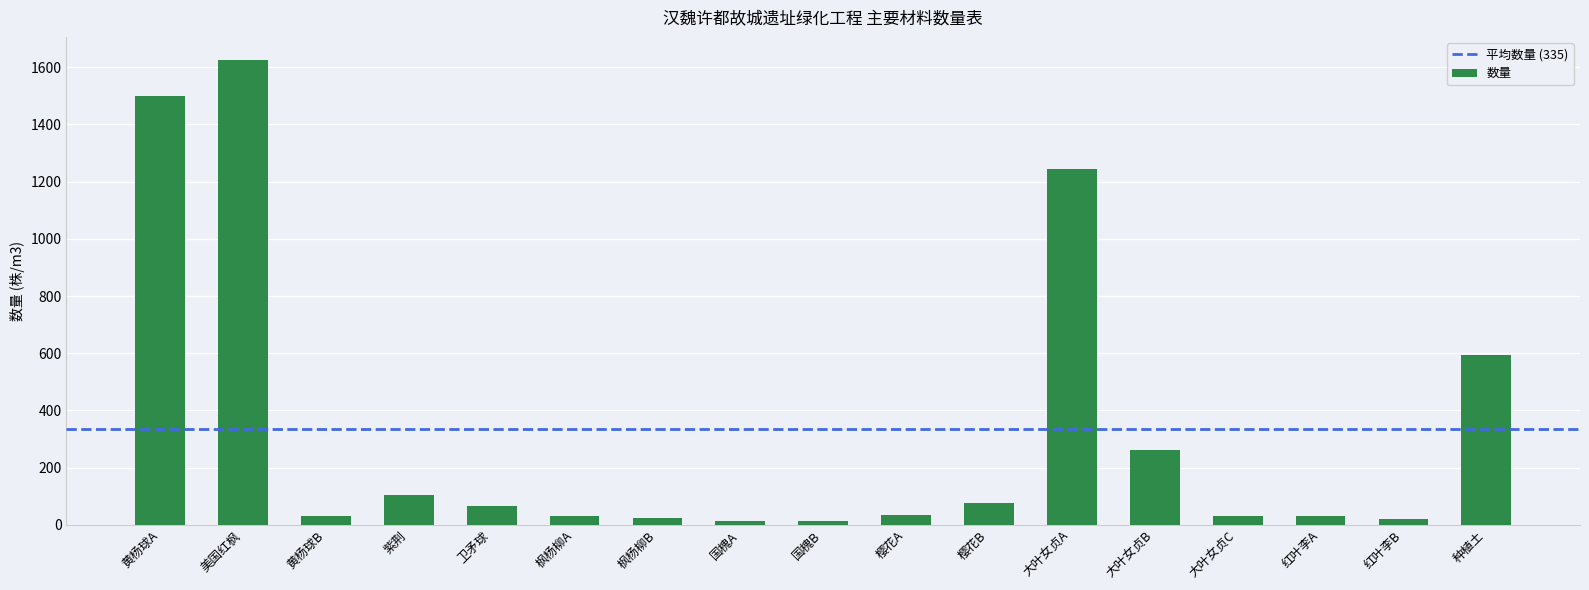

What is the approximate value at 樱花B?

77